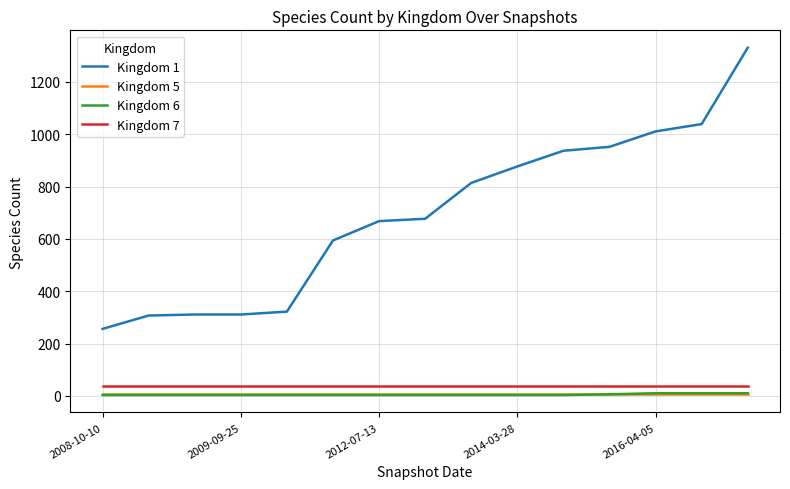

Which series has the widest spread of values?

Kingdom 1